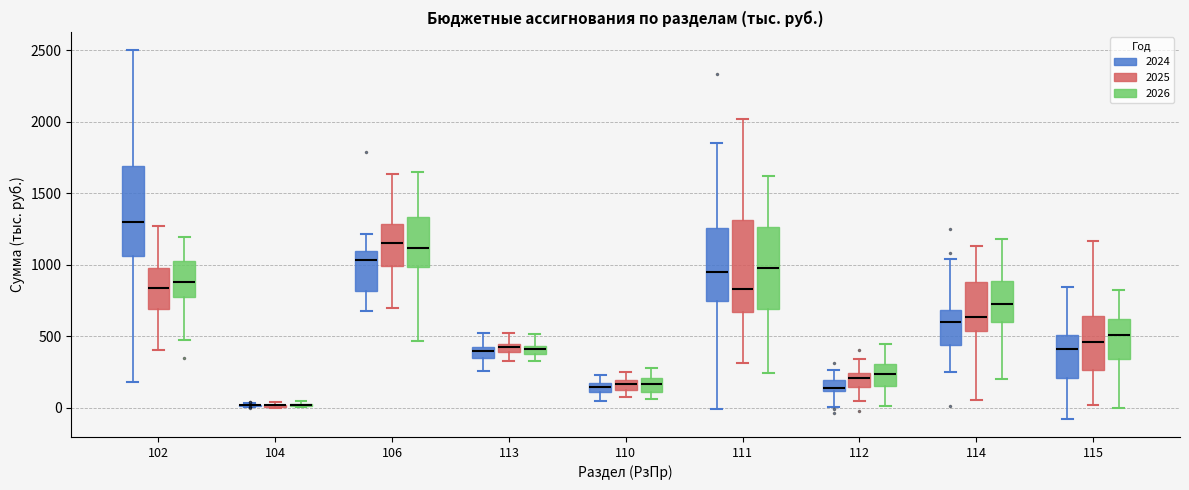

Where is the lower edge of the box for 114 (2026) on the y-axis? The values are not printed on the chart, so give them approximately, as read against the axis.

600